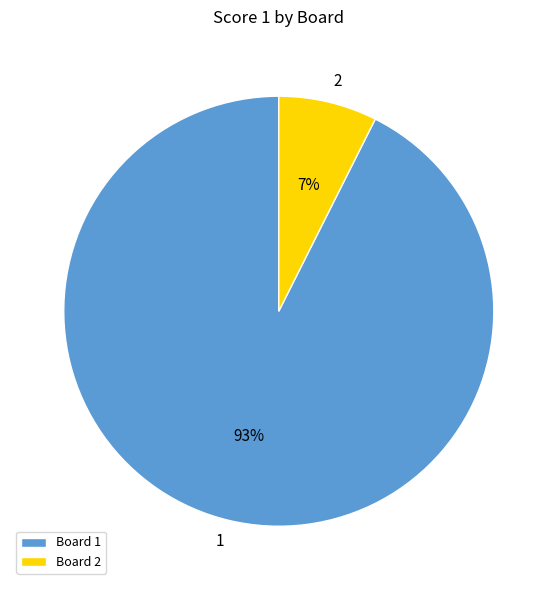

Do 1 and 2 together represent more than half of the pie?

Yes